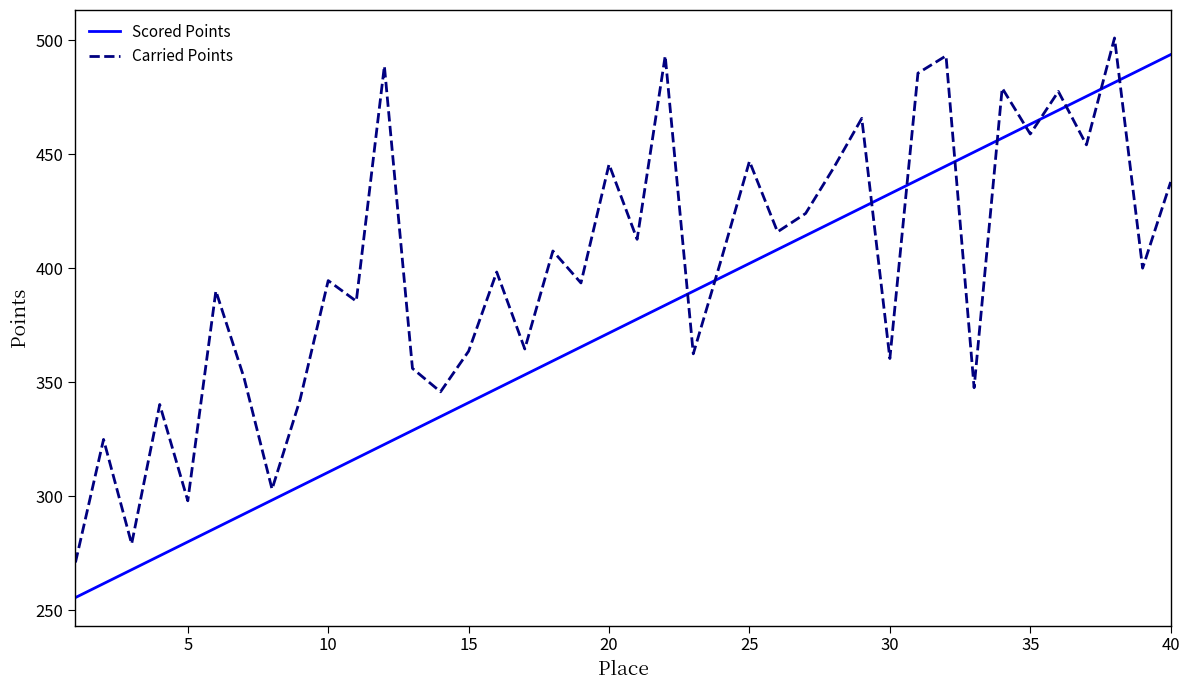

What is the minimum value shown in the chart?

255.6